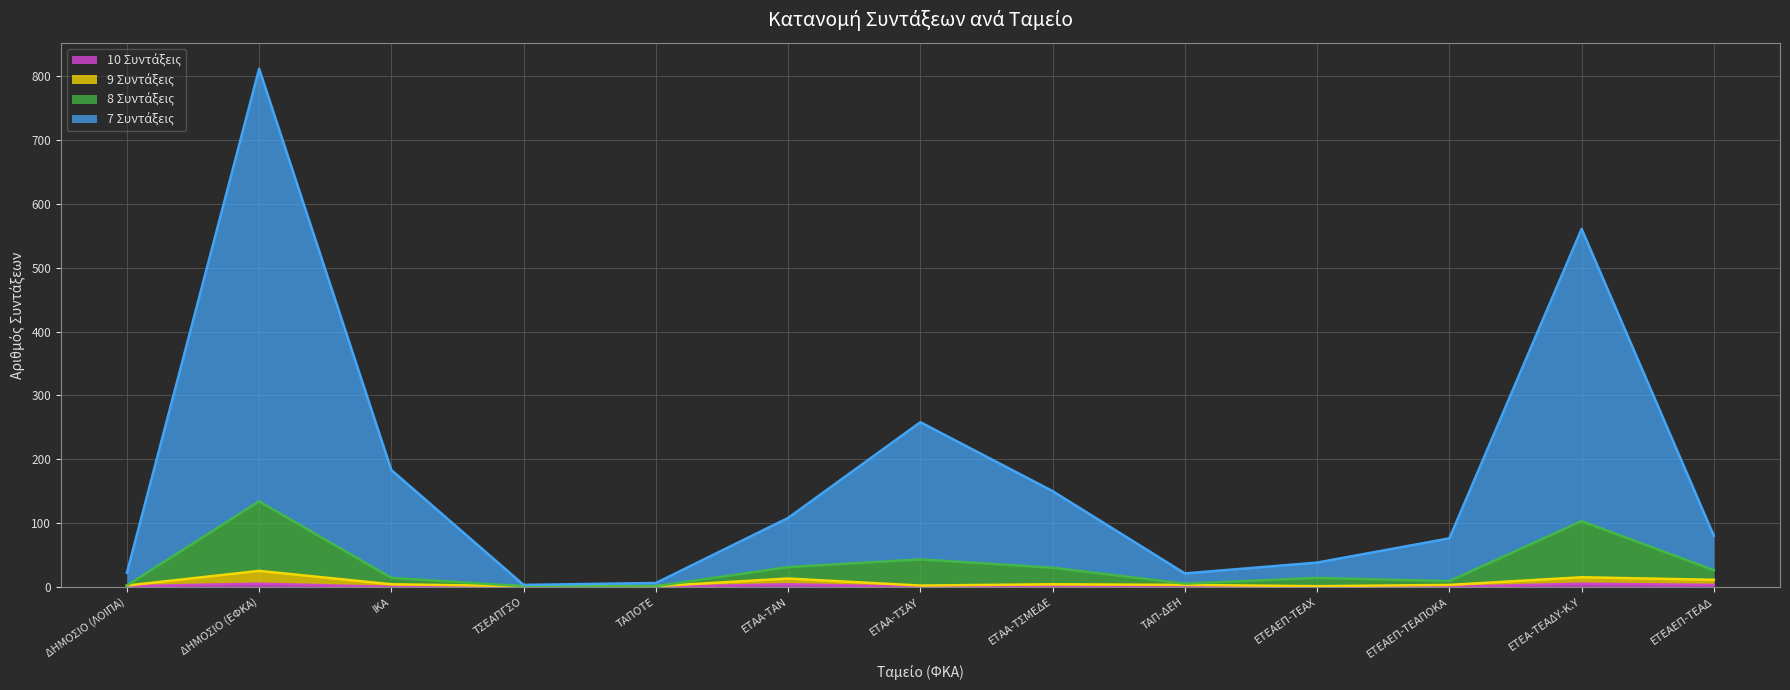

The 10 Συντάξεις series shows 5 at ΔΗΜΟΣΙΟ (ΕΦΚΑ). True or false?

True